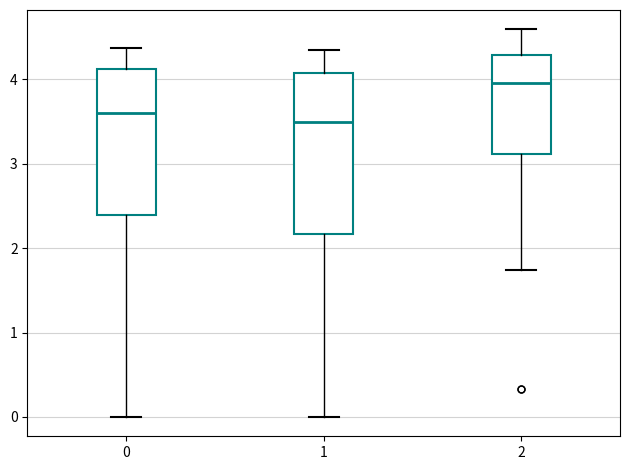

Reading left to right, transcribe this box plot: for each box, give where its median line is, the range the box spans, and where its two whiskers end, as read against the y-axis. The values are not printed on the chart, so give them approximately, as read against the axis.

0: median 3.6, box 2.4 to 4.1, whiskers 0.0 to 4.4
1: median 3.5, box 2.2 to 4.1, whiskers 0.0 to 4.4
2: median 4.0, box 3.1 to 4.3, whiskers 1.7 to 4.6